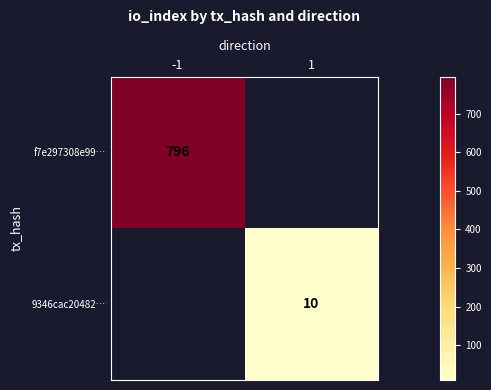

What is the total value across all series at -1?

796